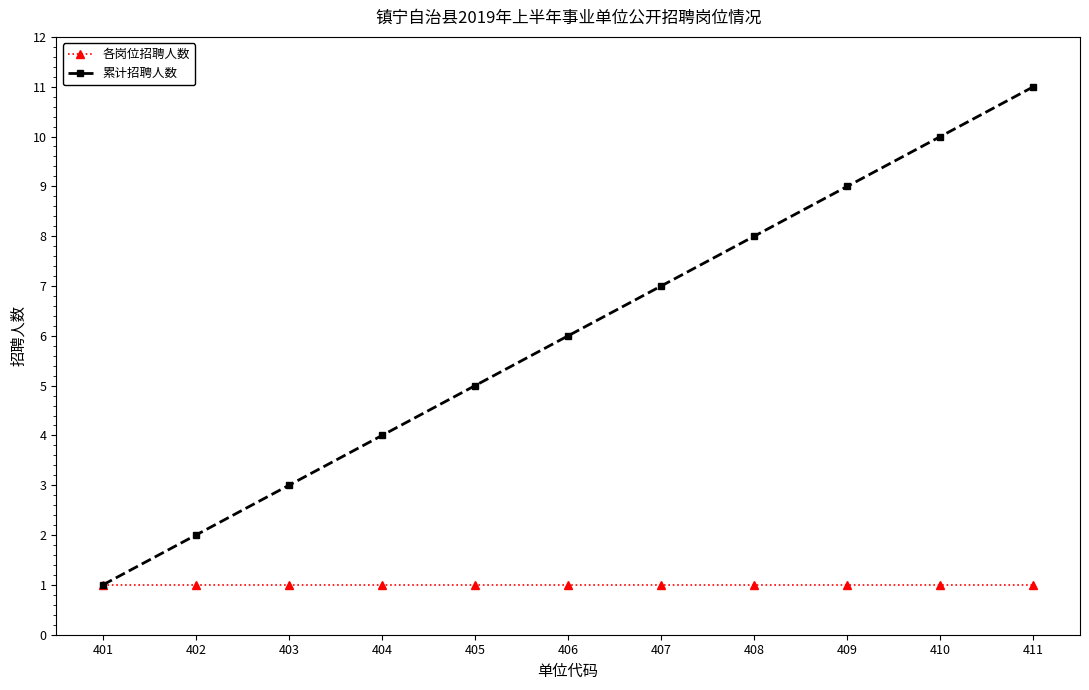

What is the minimum value shown in the chart?

1